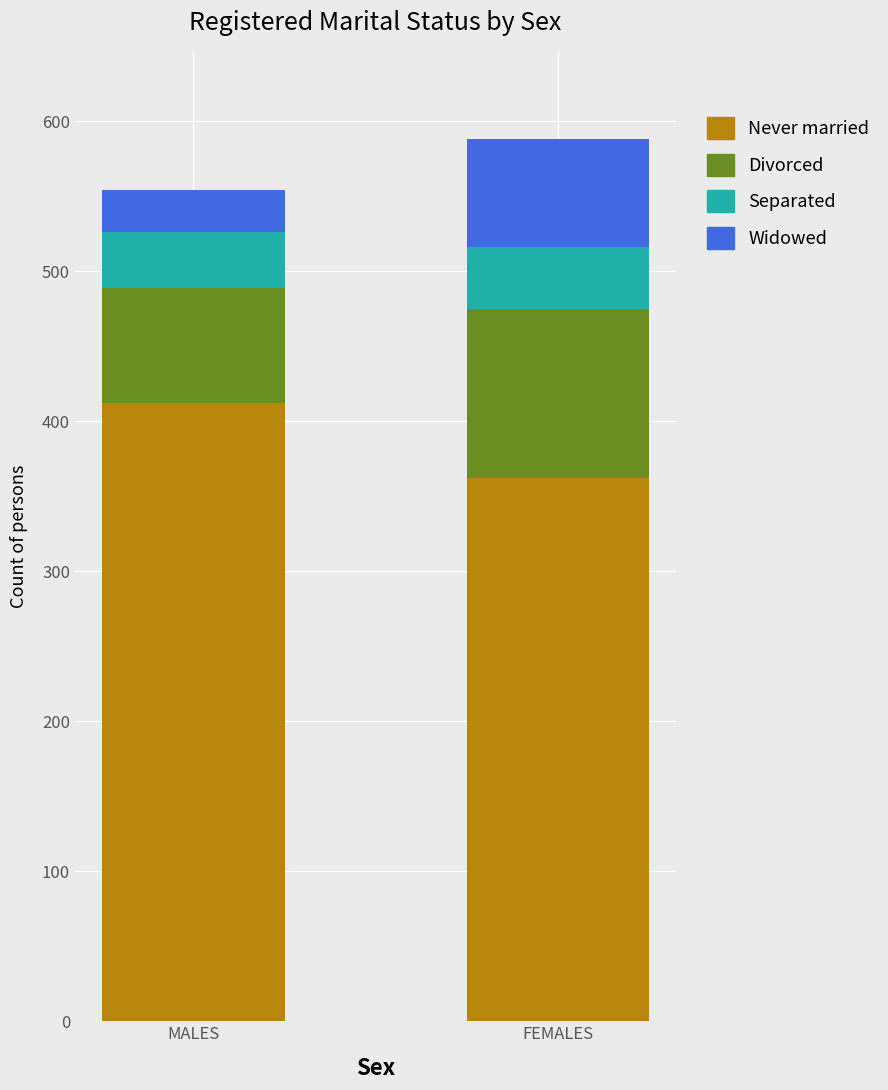

What is the average value of the Never married series?

387